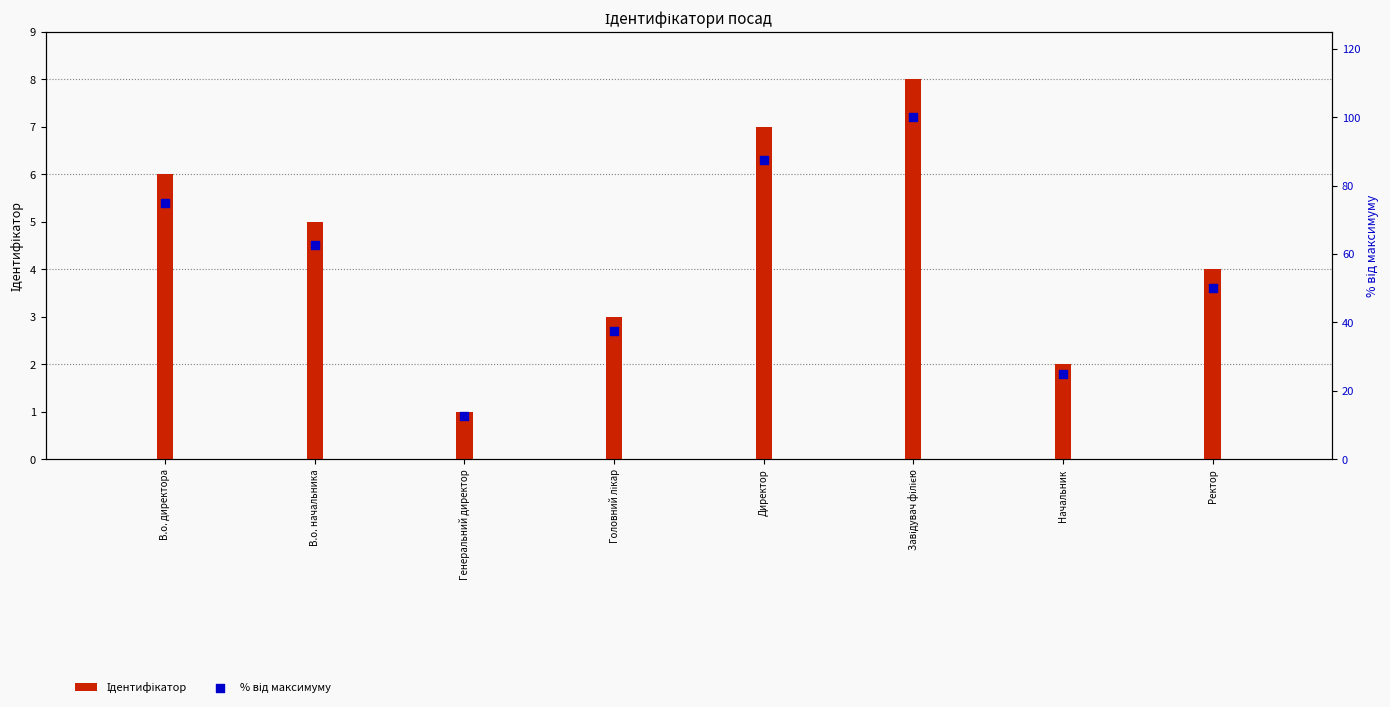

What are all the series names shown in the legend?

Ідентифікатор, % від максимуму